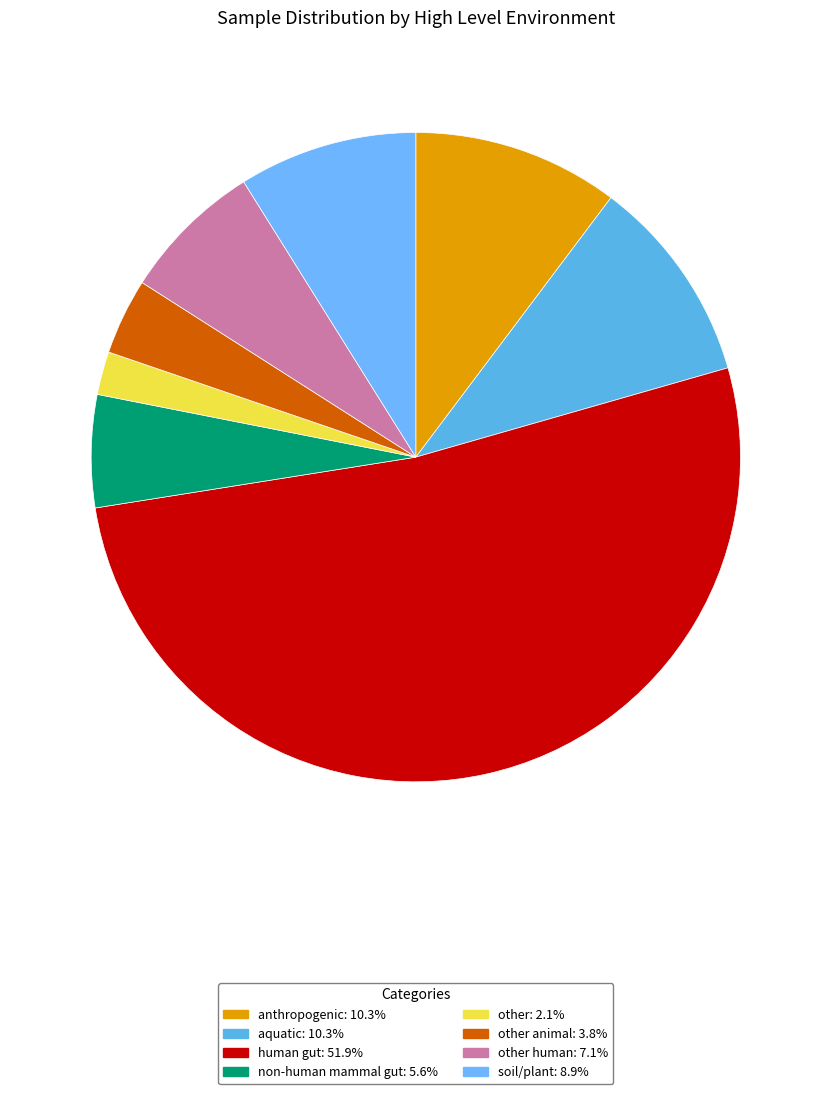

How many segments does this pie chart have?

8